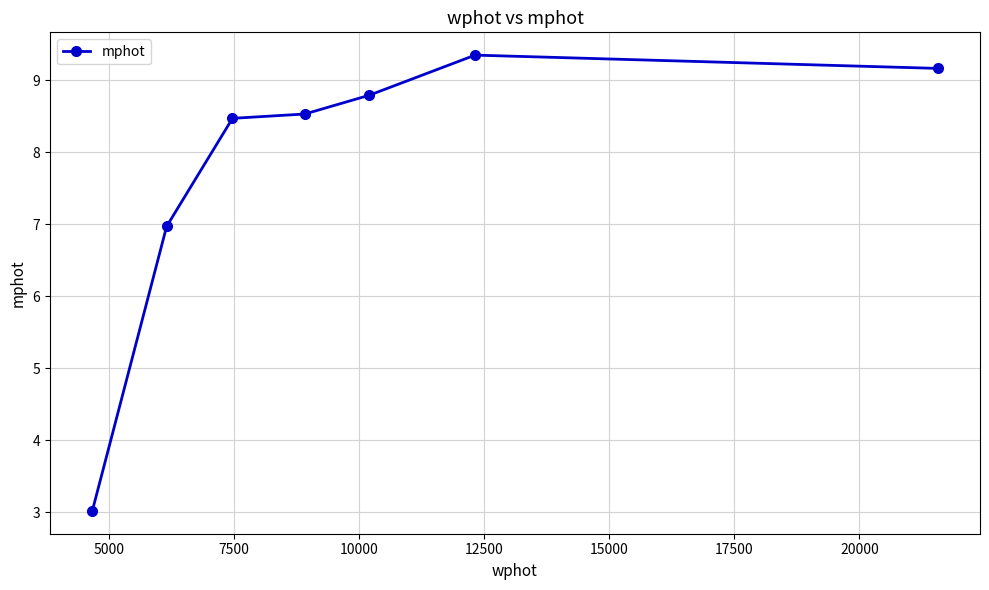

How many interior local peaks (higher than both neighbors) does the data have?

1